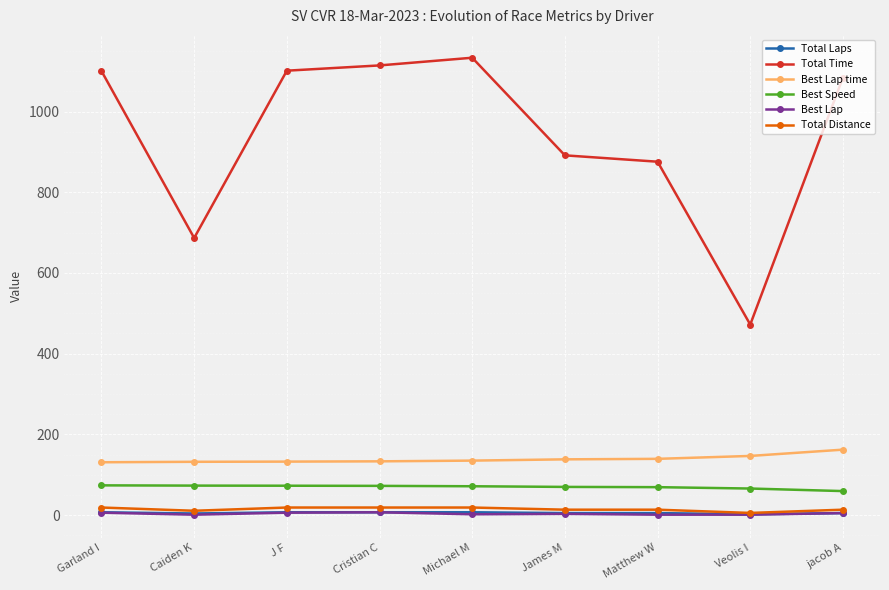

Which series has the widest spread of values?

Total Time